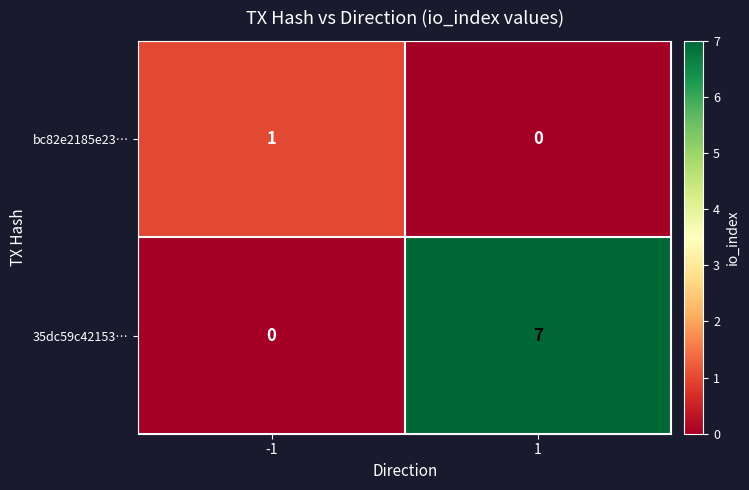

Rank the series by their average value, from lowest to highest.

bc82e2185e23…, 35dc59c42153…